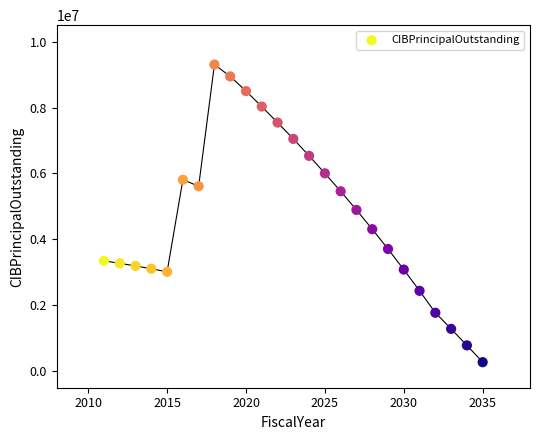

What is the range of Y values (max minus min)?

9030000